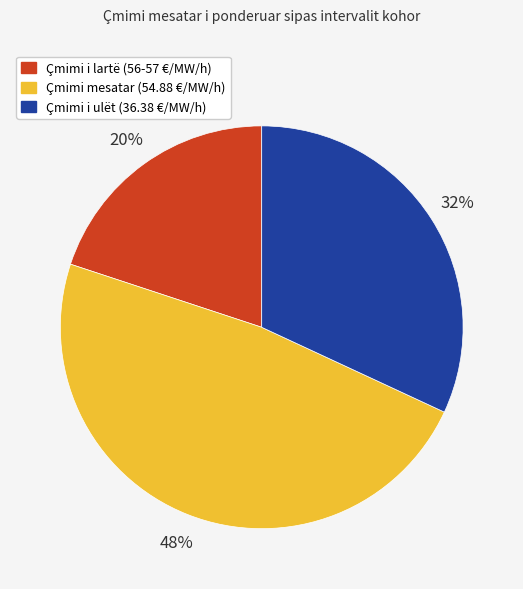

Which slice is the smallest?

Çmimi i lartë (56-57 €/MW/h)